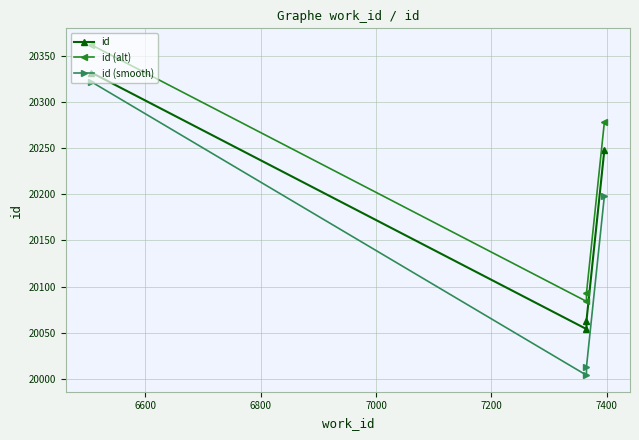

What is the greatest value displayed?

20362